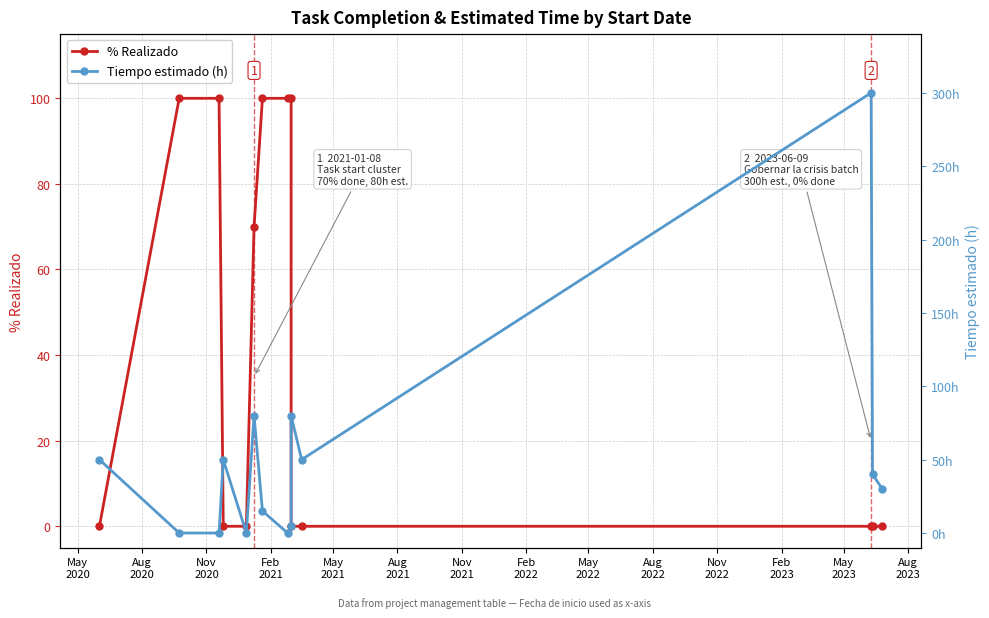

What is the total value across all series at Feb
2022?

100